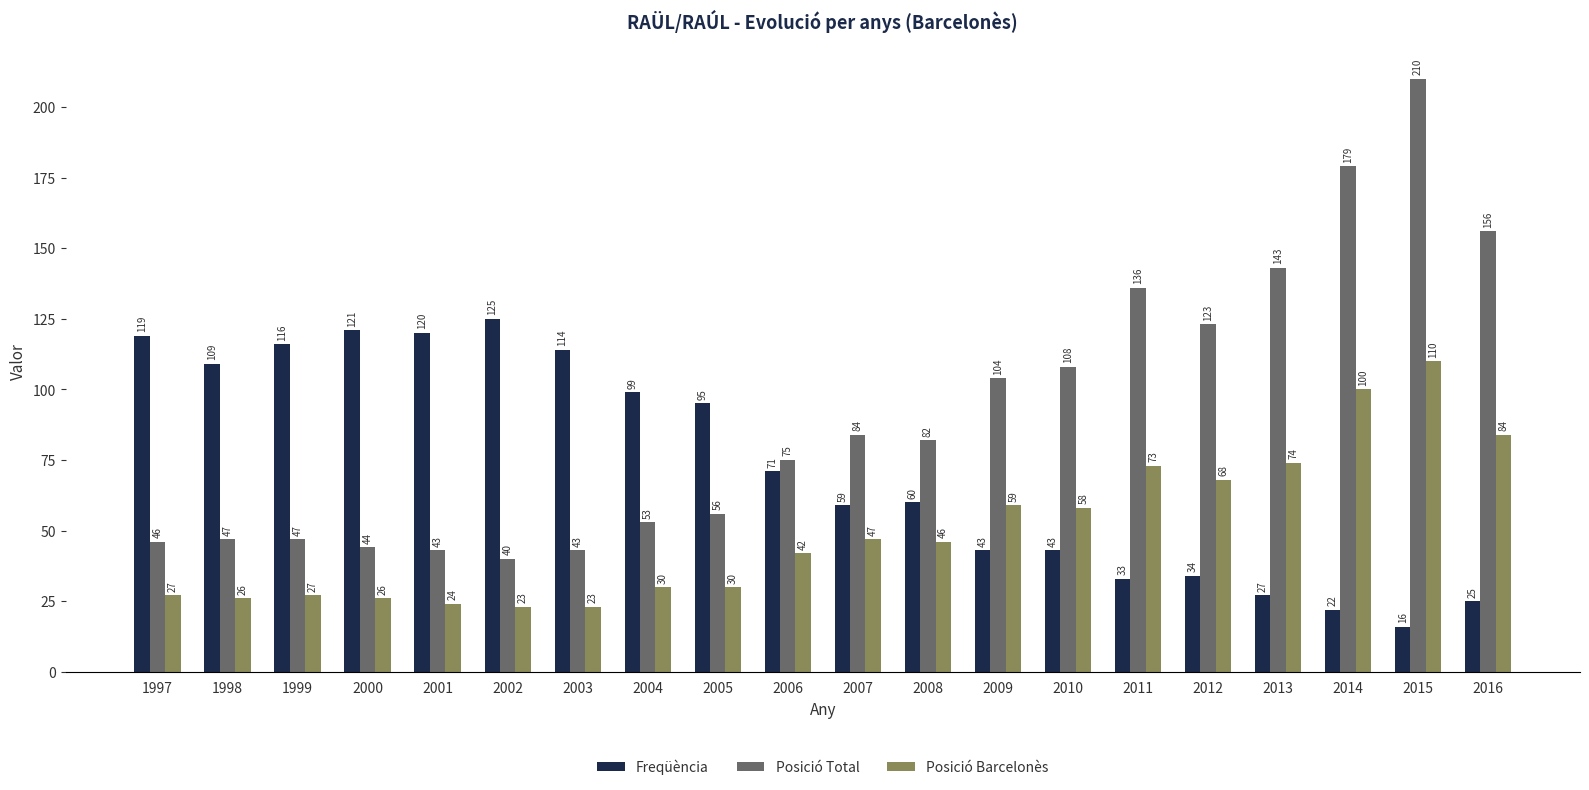

Between 1998 and 1999, which series saw the biggest shift?

Freqüència